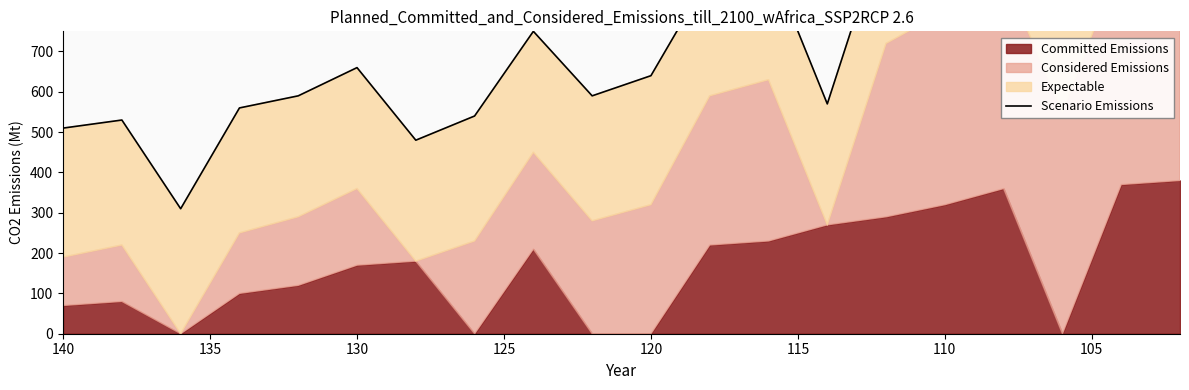

What is the difference between the maximum and second lowest values?

810